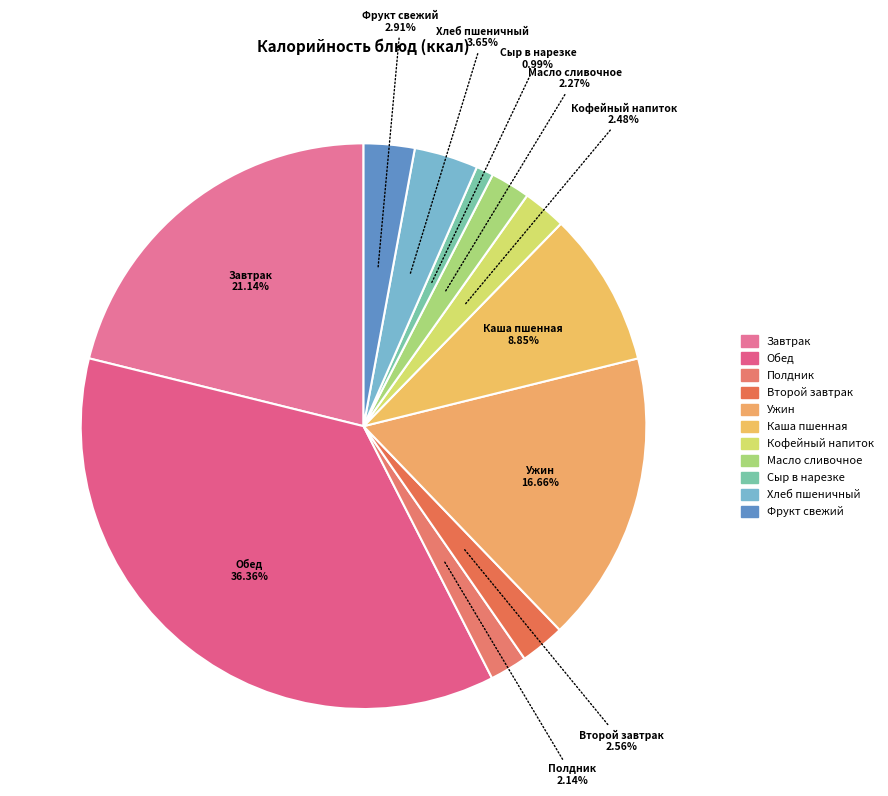

Which slice is the smallest?

Сыр в нарезке